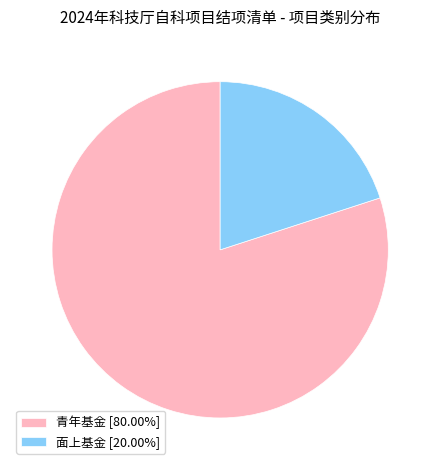

Is the sum of 面上基金 [20.00%] and 青年基金 [80.00%] greater than half?

Yes